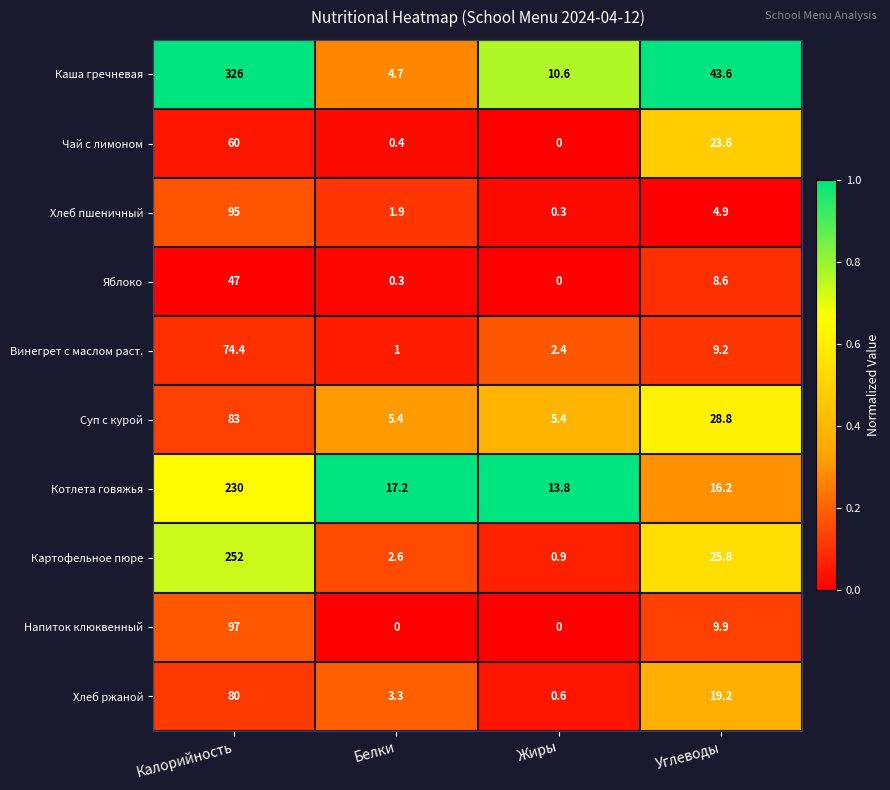

What is the total value across all series at Белки?

36.8